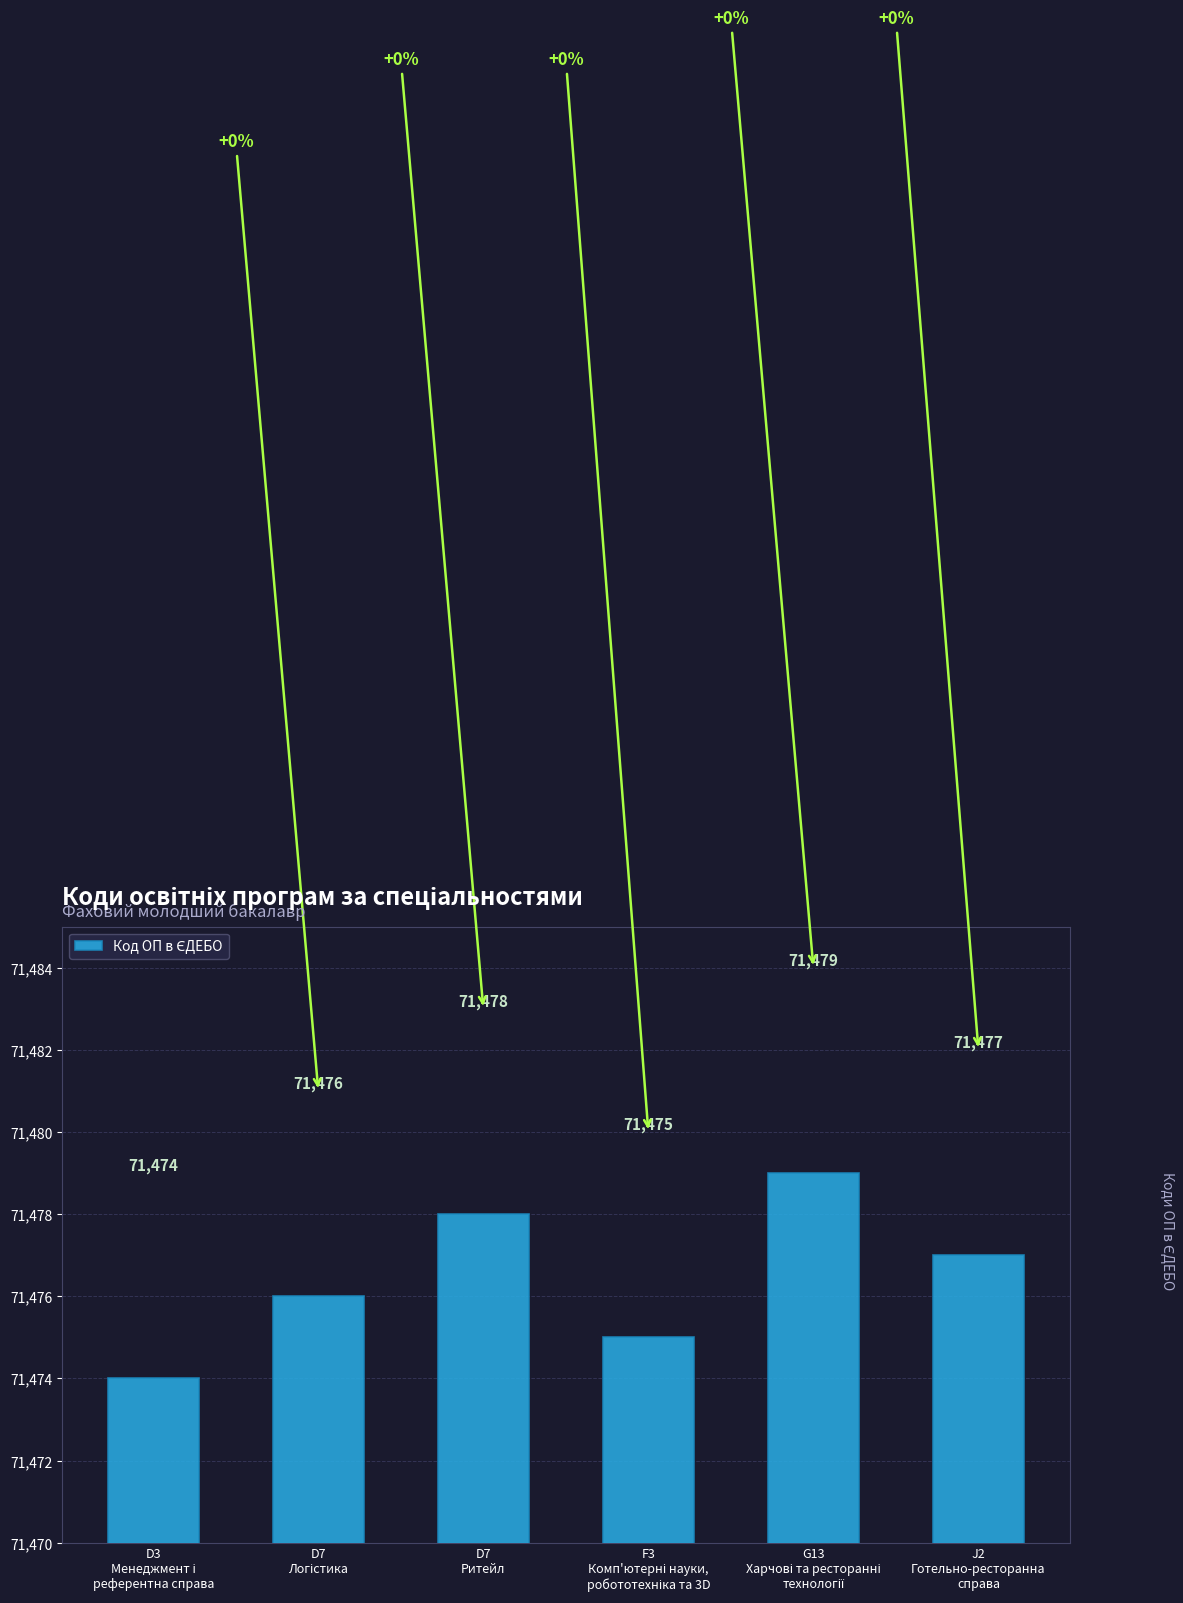

How many distinct data groups are displayed?

1